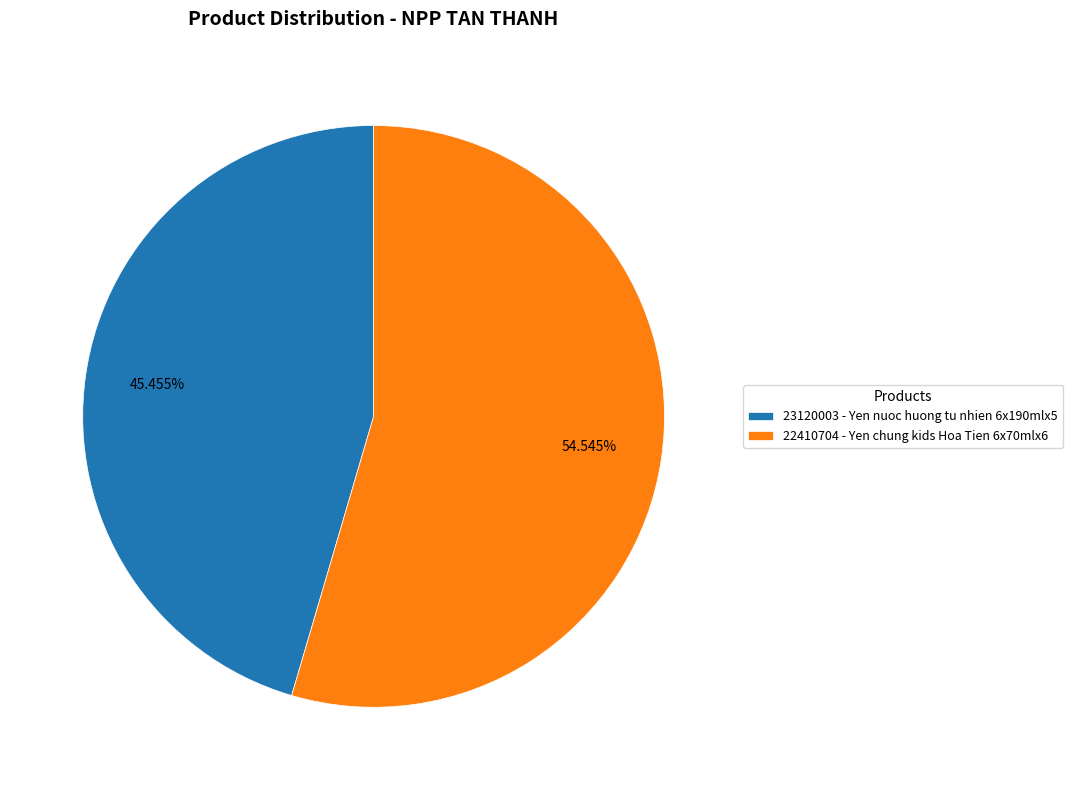

How many segments does this pie chart have?

2